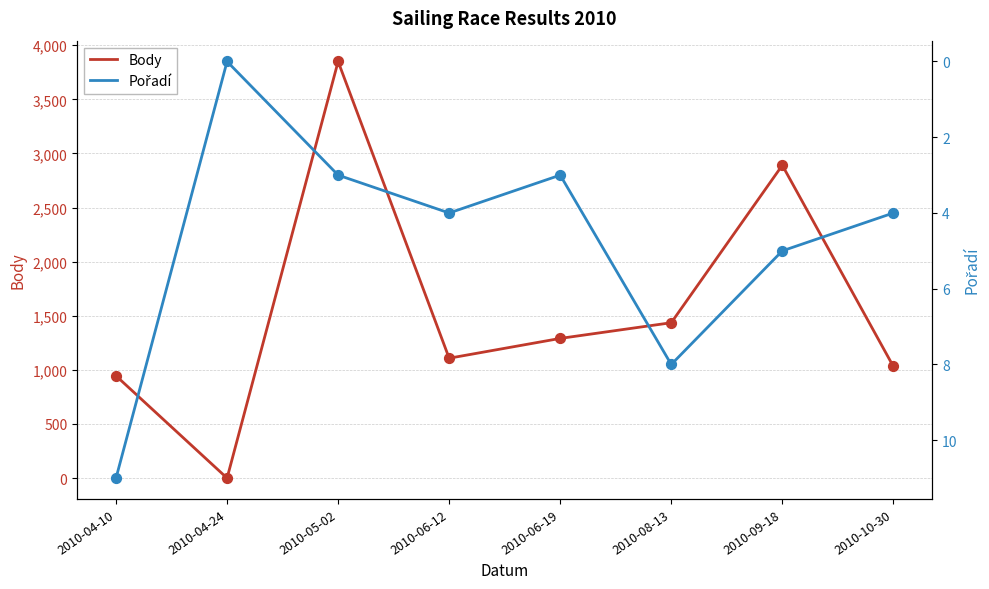

Which series has the largest total across all categories?

Body